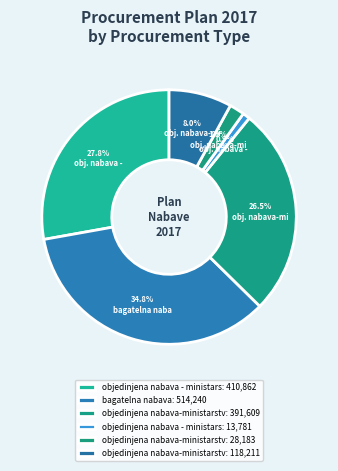

Count the number of slices in the pie.

6